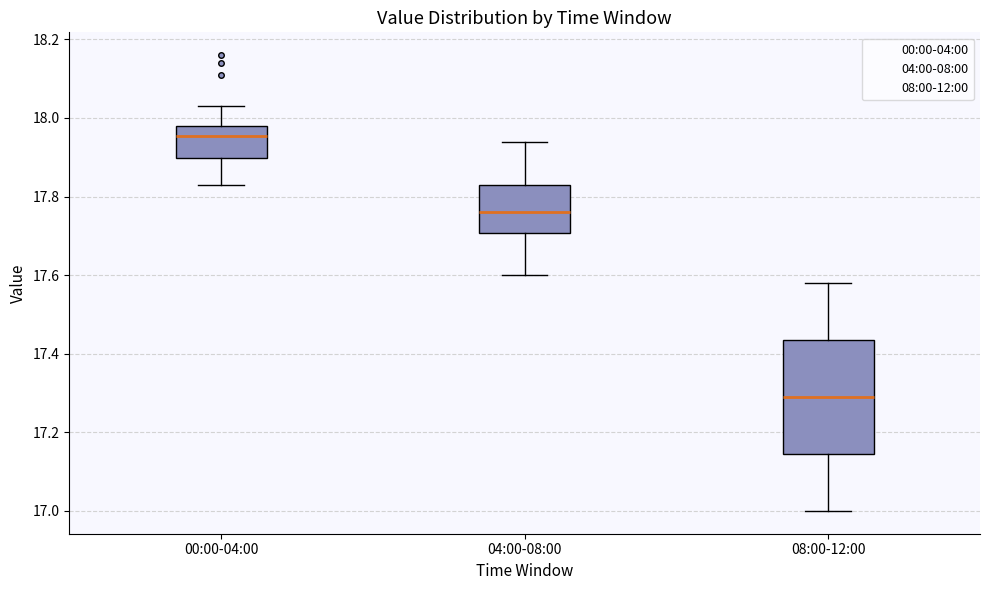

Which box's median line is the lowest?

08:00-12:00